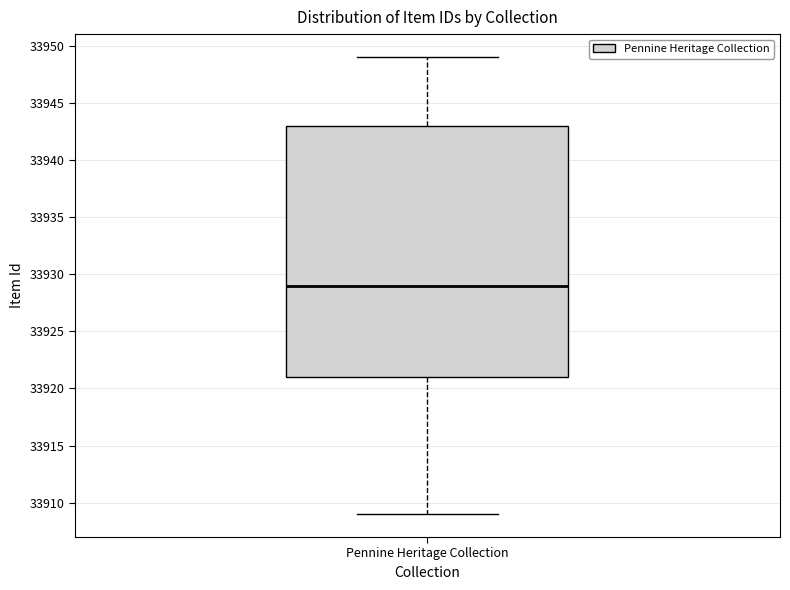

Read this box plot against the y-axis: the position of the median line, the range covered by the box, and the ends of both whiskers. The values are not printed on the chart, so give them approximately, as read against the axis.

median 33929, box 33921 to 33943, whiskers 33909 to 33949